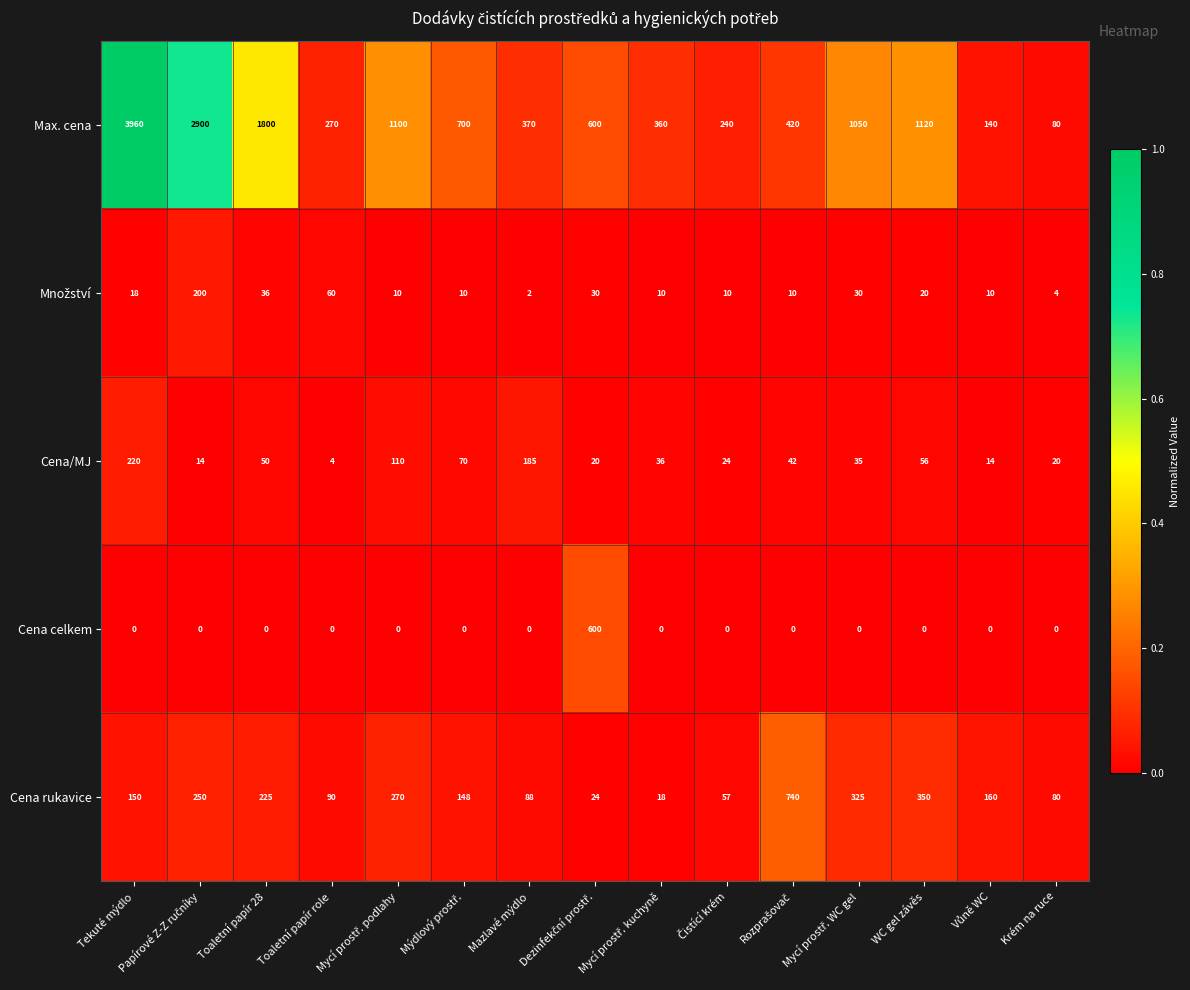

What is the spread (max minus min) of values at Toaletní papír 28?

1800